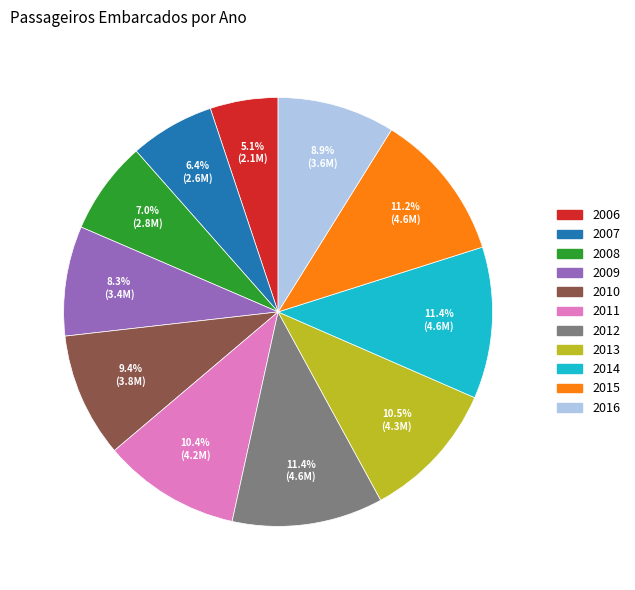

To the nearest percent, what is the combined percentage of 2010 and 2011?

20%